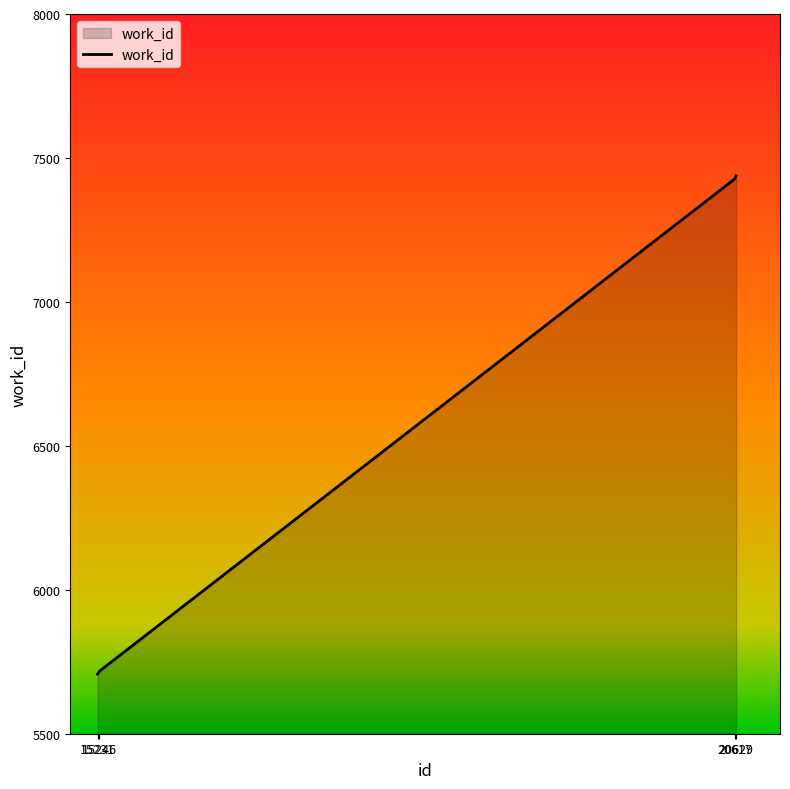

What is the greatest value displayed?

7438